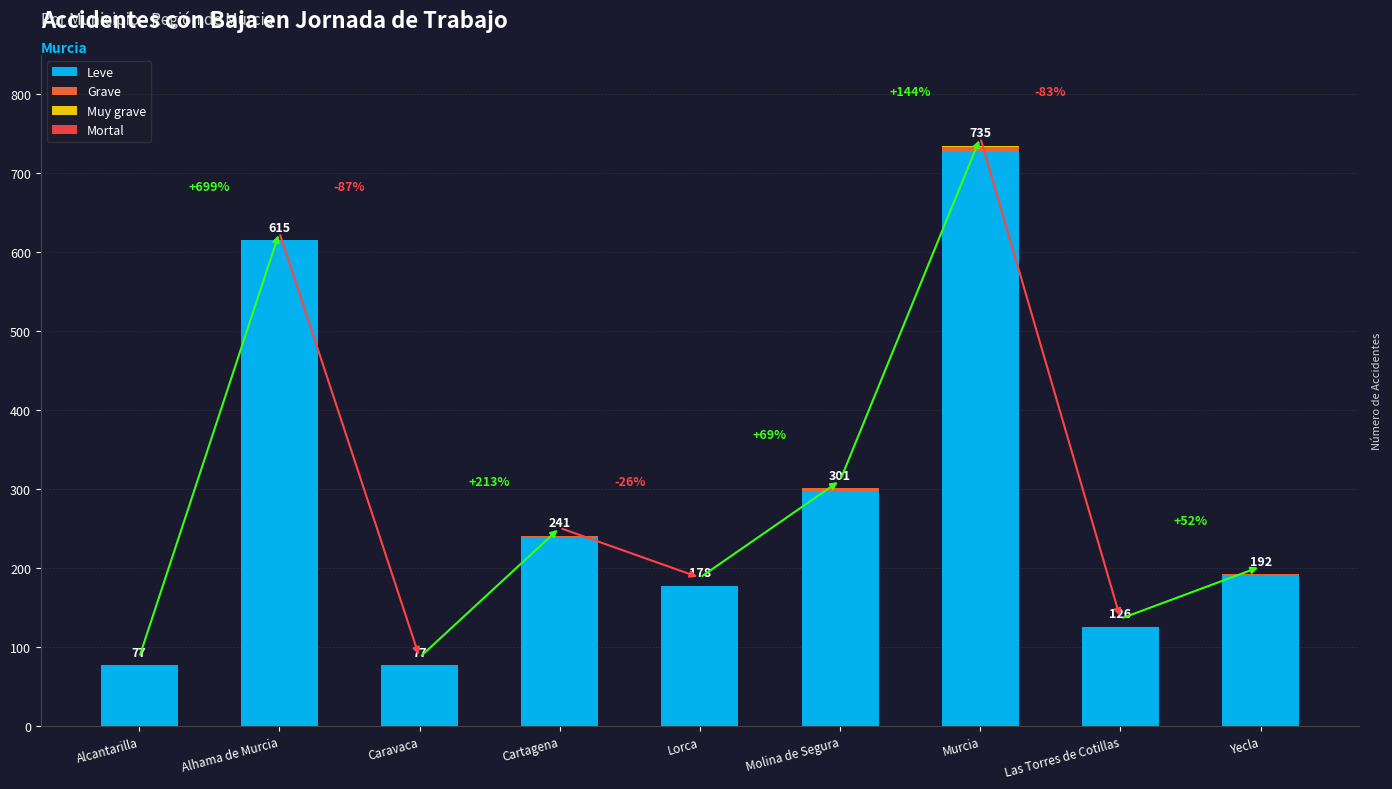

What is the sum of all Leve values?

2528